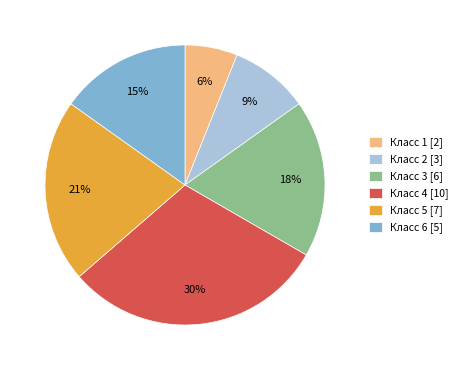

To the nearest percent, what is the average slice percentage?

17%